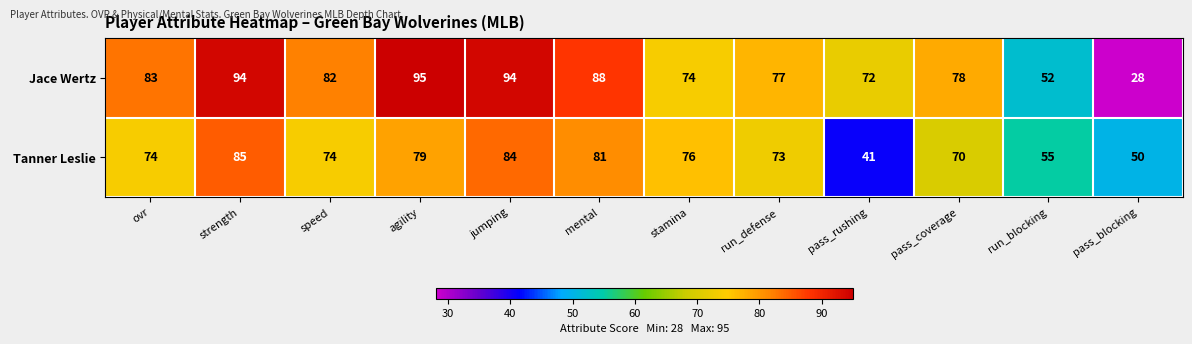

Reading right to left, transcribe all the data shown in this chart.

Jace Wertz: pass_blocking=28	run_blocking=52	pass_coverage=78	pass_rushing=72	run_defense=77	stamina=74	mental=88	jumping=94	agility=95	speed=82	strength=94	ovr=83
Tanner Leslie: pass_blocking=50	run_blocking=55	pass_coverage=70	pass_rushing=41	run_defense=73	stamina=76	mental=81	jumping=84	agility=79	speed=74	strength=85	ovr=74